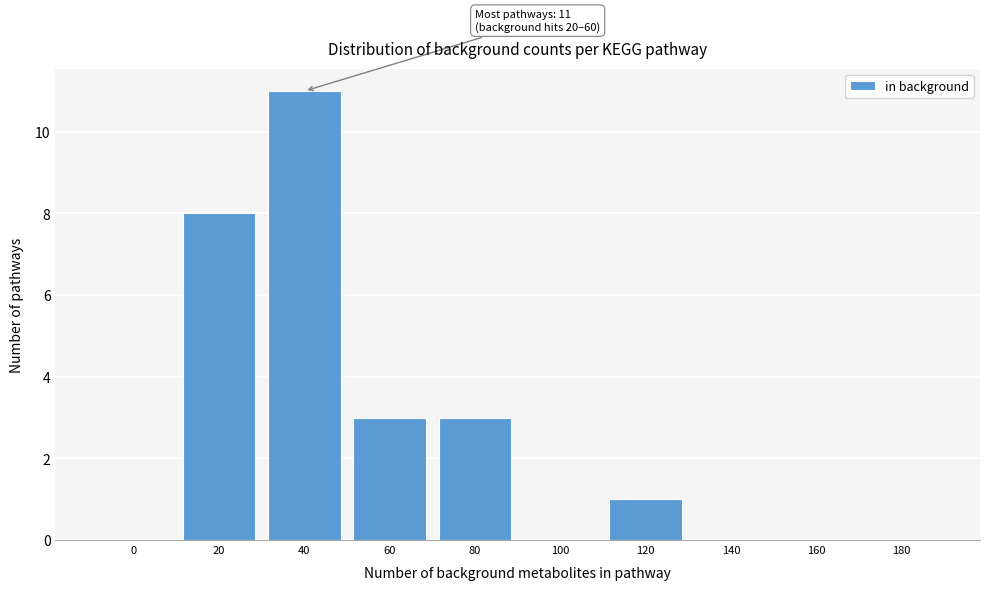

Reading left to right, extract all data points from this chart.

0=0	20=8	40=11	60=3	80=3	100=0	120=1	140=0	160=0	180=0